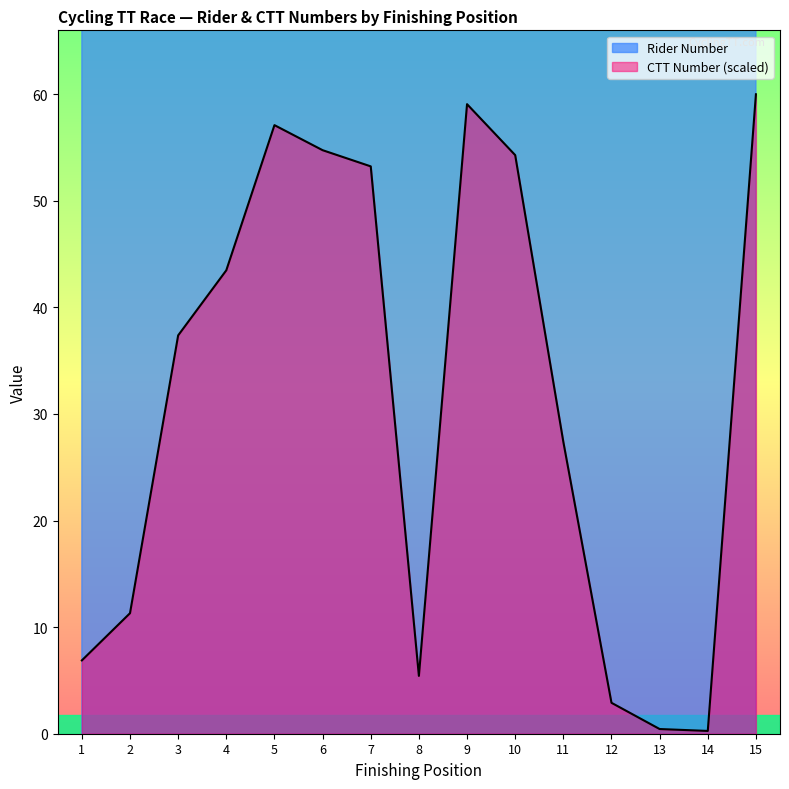

What is the smallest value displayed?

0.3